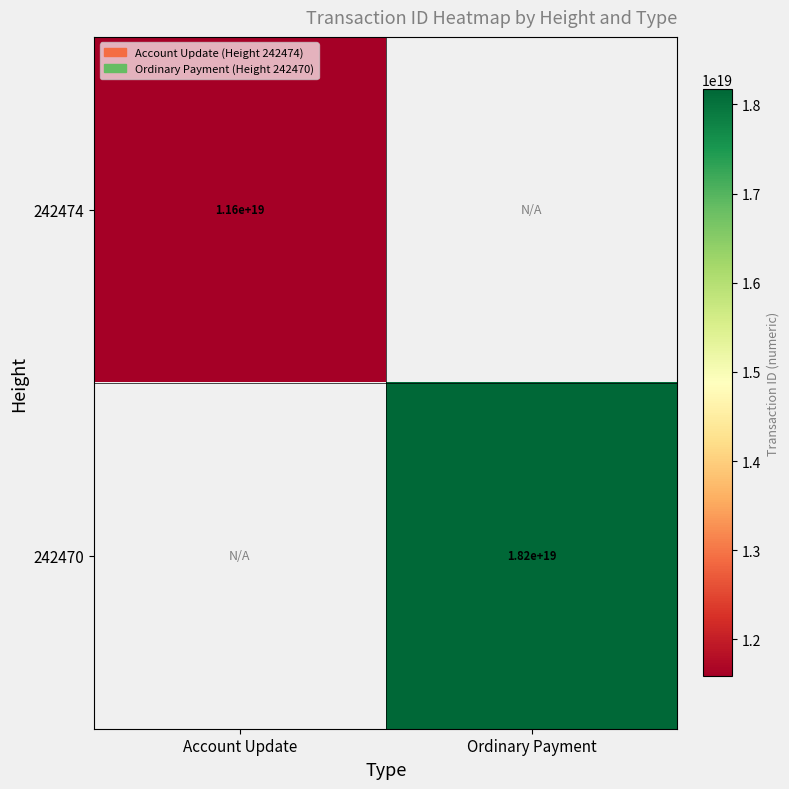

The 242470 series shows 10795117329691379712 at Ordinary Payment. True or false?

False